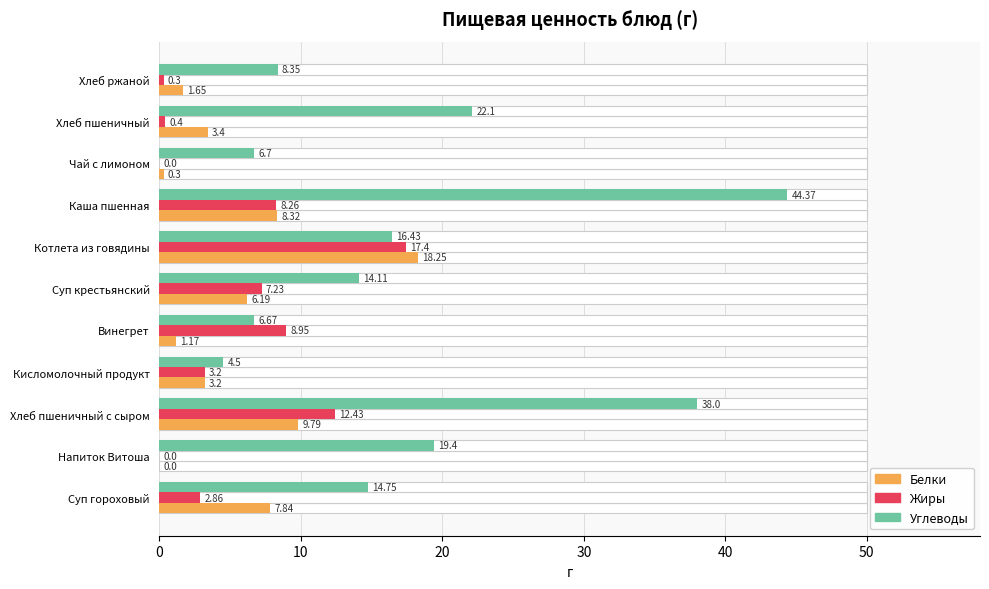

What is the average value of the Жиры series?

5.5